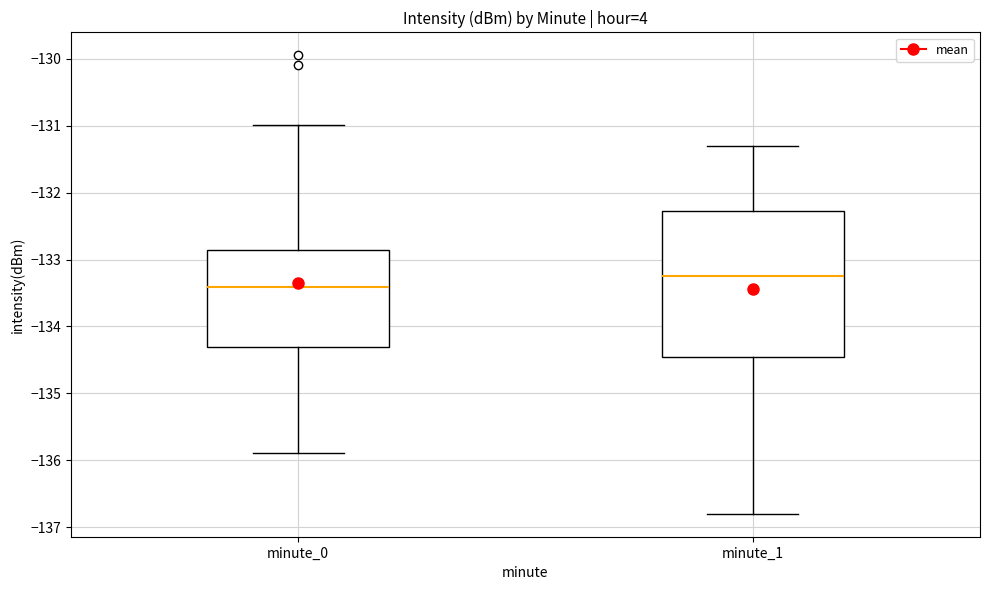

Comparing the boxes themselves (not the whiskers), which one is the tallest?

minute_1